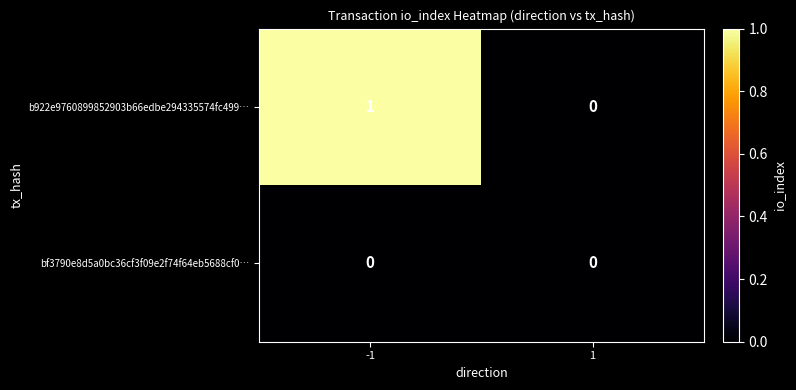

Which series has the largest total across all categories?

b922e9760899852903b66edbe294335574fc499…